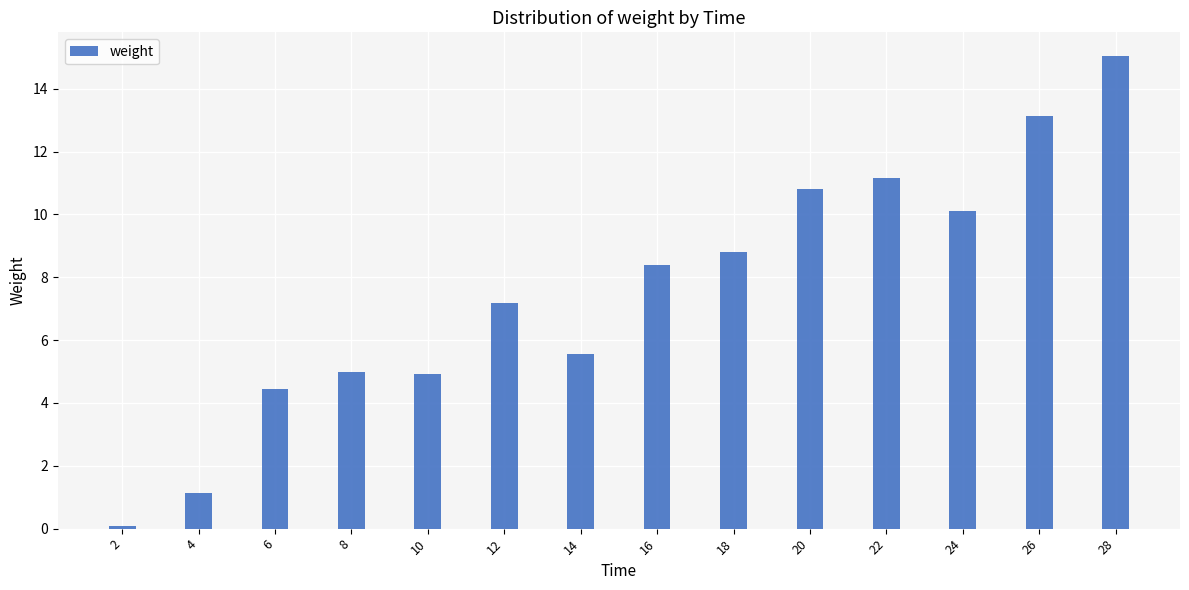

Where does the data first go above 8?

16